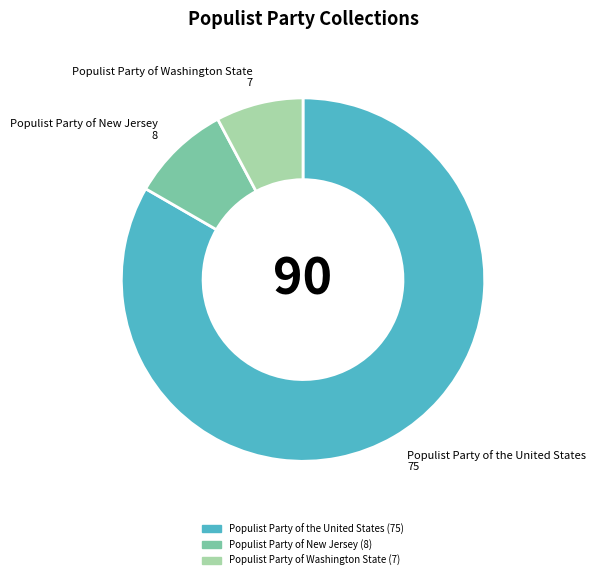

Is the sum of Populist Party of Washington State and Populist Party of New Jersey greater than half?

No